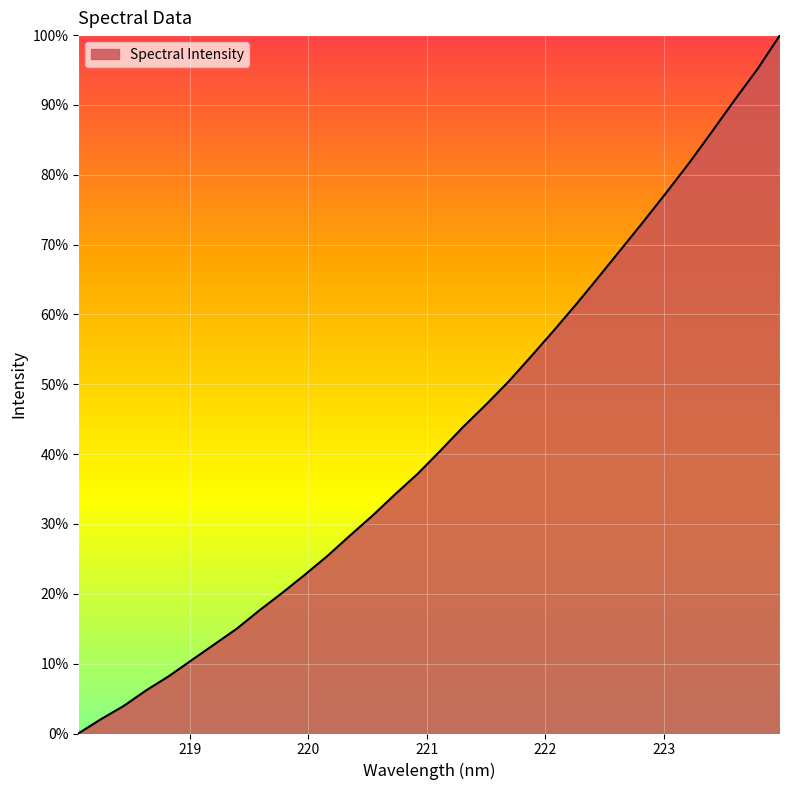

At which label is the value closest to 0?

218.0596